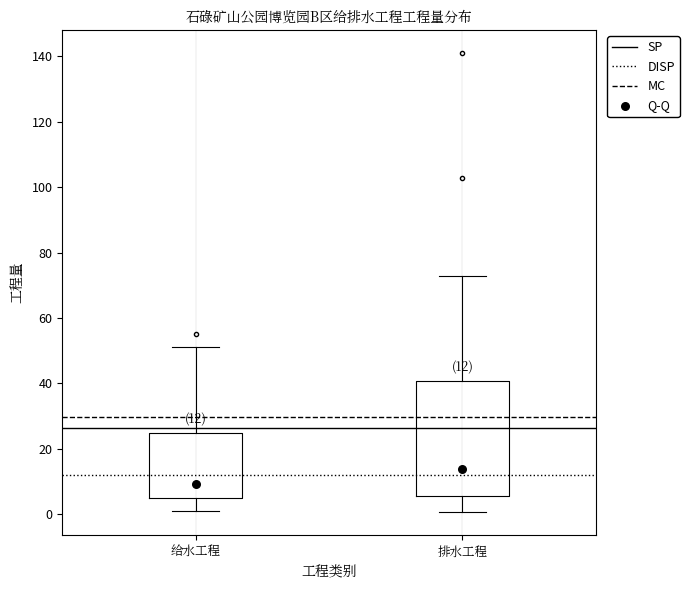

Comparing the boxes themselves (not the whiskers), which one is the tallest?

排水工程